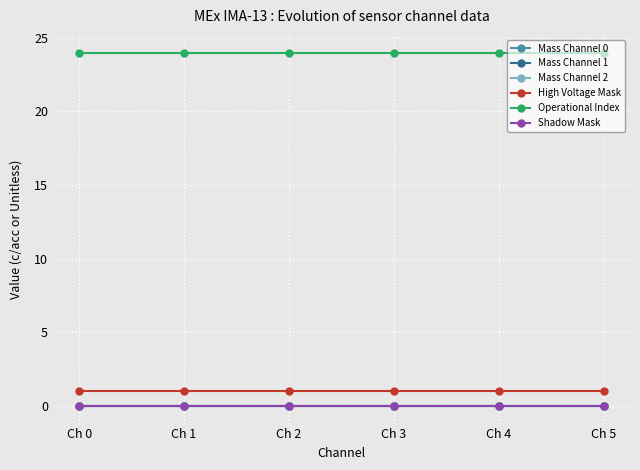

Does the chart have visible grid lines?

Yes